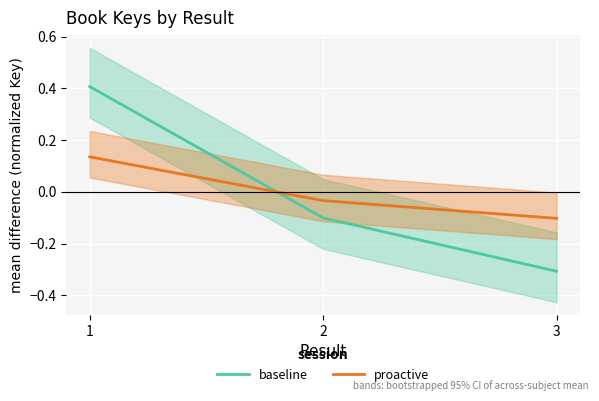

How many data points in proactive are above 0?

1